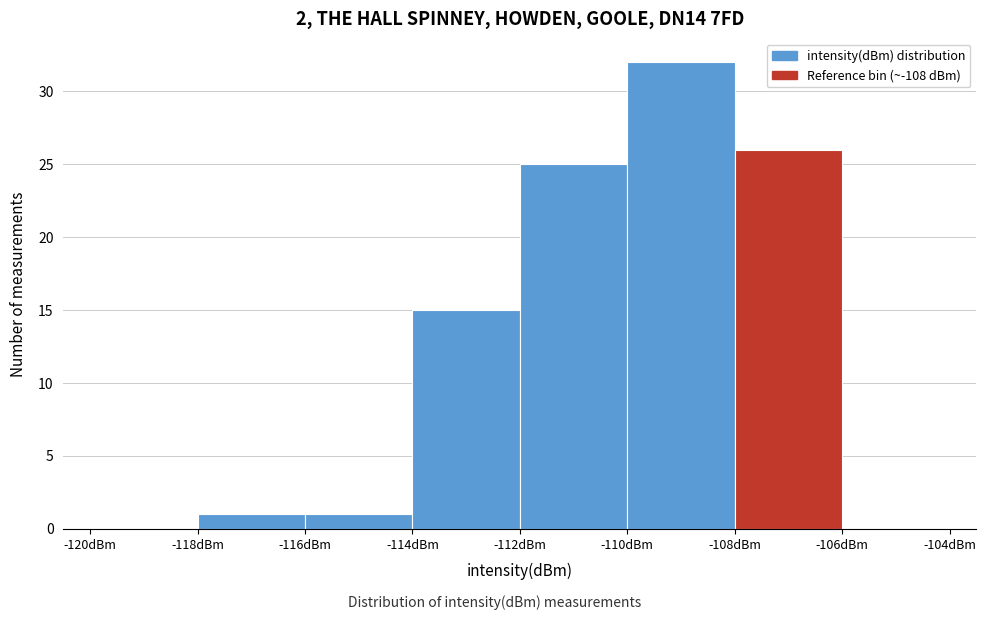

Reading left to right, list every bar in this chart as the range it spans on the x-axis followed by its height. The values are not printed on the chart, so give them approximately, as read against the axis.

-120 to -118: 0
-118 to -116: 1
-116 to -114: 1
-114 to -112: 15
-112 to -110: 25
-110 to -108: 32
-108 to -106: 26
-106 to -104: 0